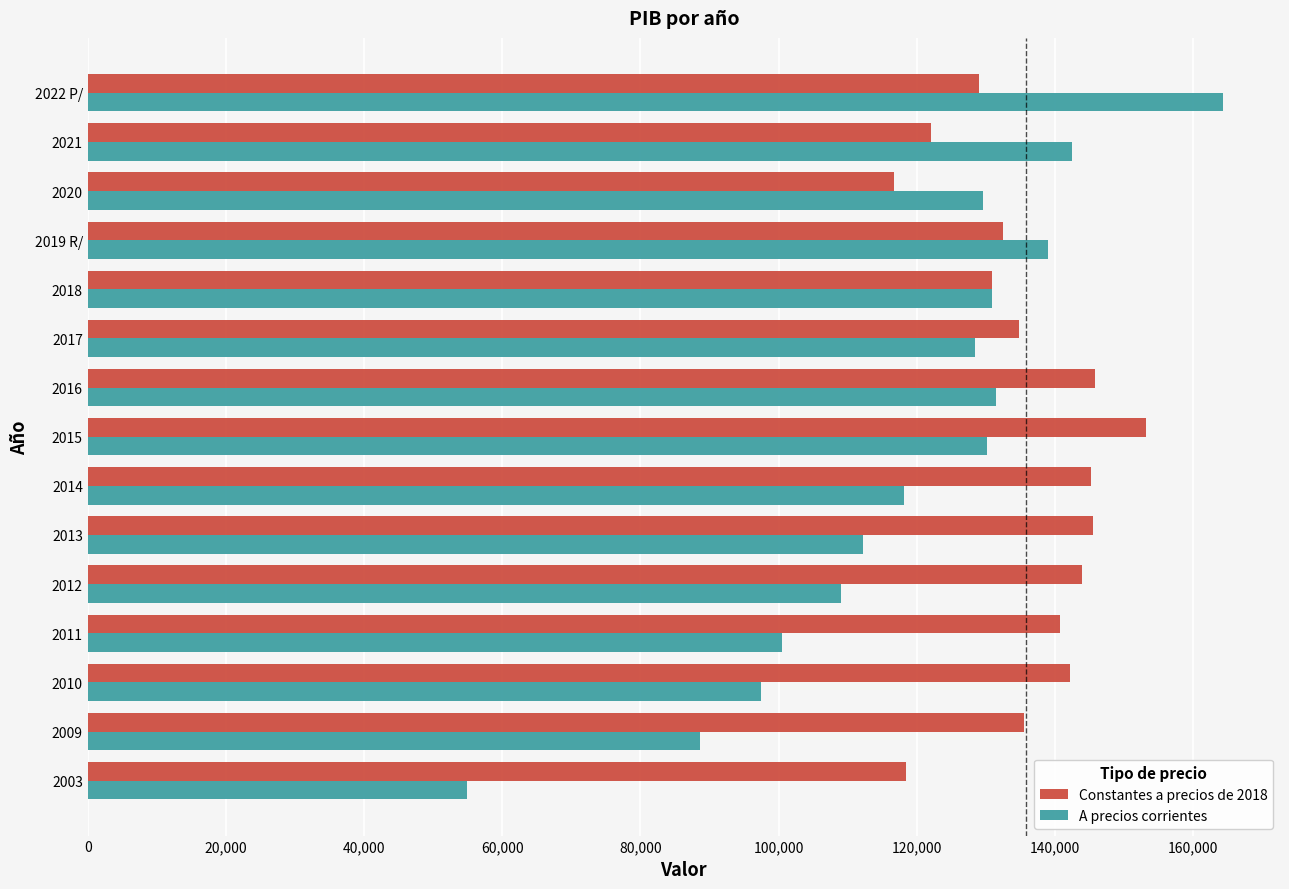

What value does the A precios corrientes series have at 2020?

129508.0